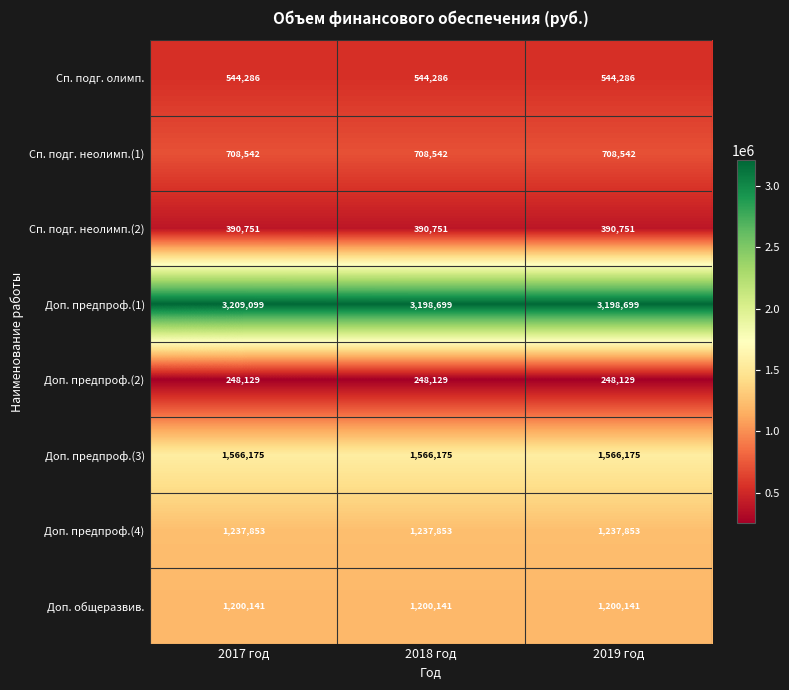

Which series has the widest spread of values?

Доп. предпроф.(1)